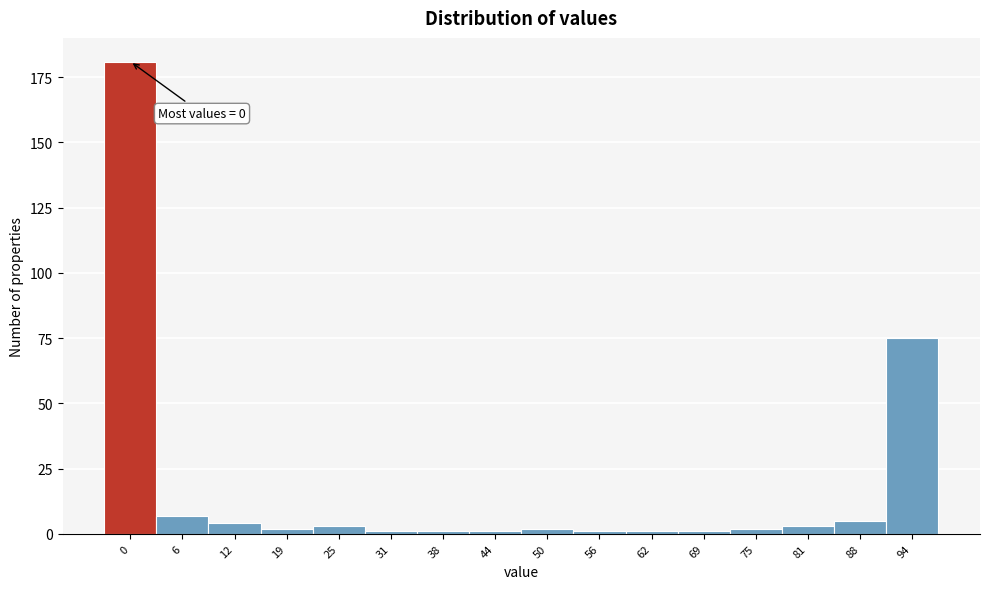

Reading left to right, what are all the values shown in this chart?

0=181	6=7	12=4	19=2	25=3	31=1	38=1	44=1	50=2	56=1	62=1	69=1	75=2	81=3	88=5	94=75